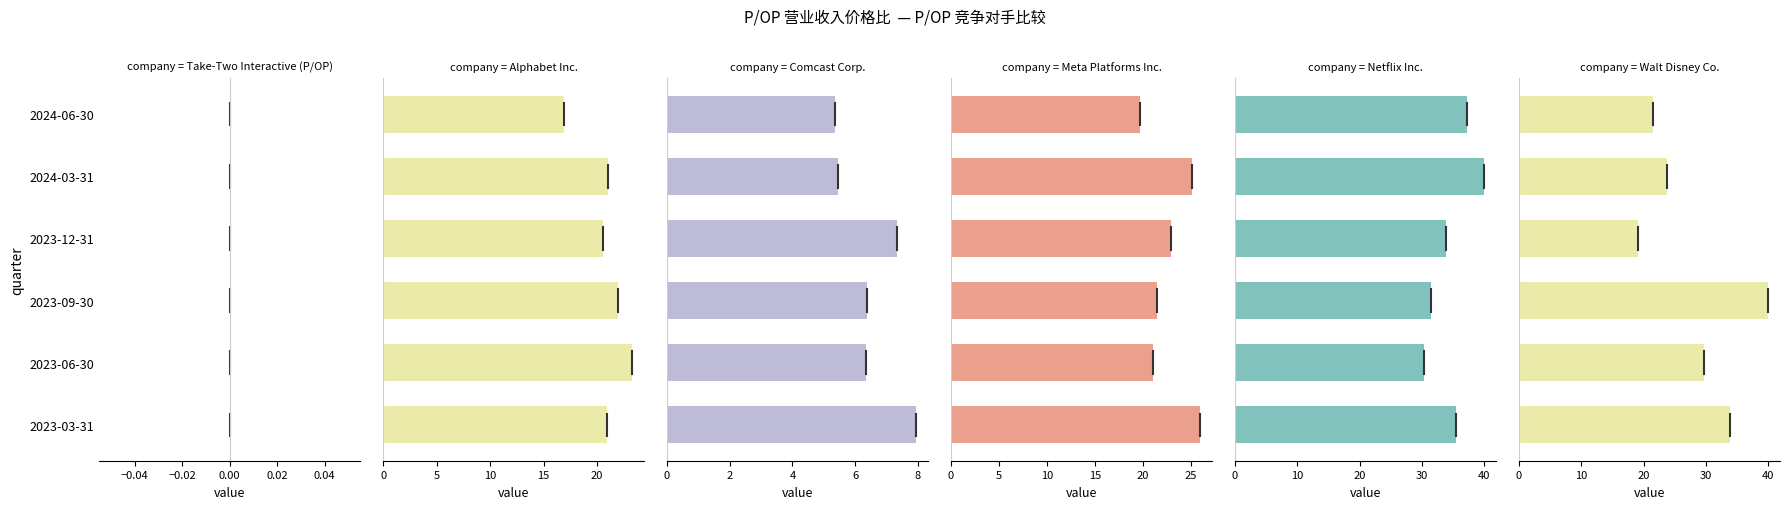

What are all the series names shown in the legend?

Take-Two Interactive (P/OP), Alphabet Inc., Comcast Corp., Meta Platforms Inc., Netflix Inc., Walt Disney Co.